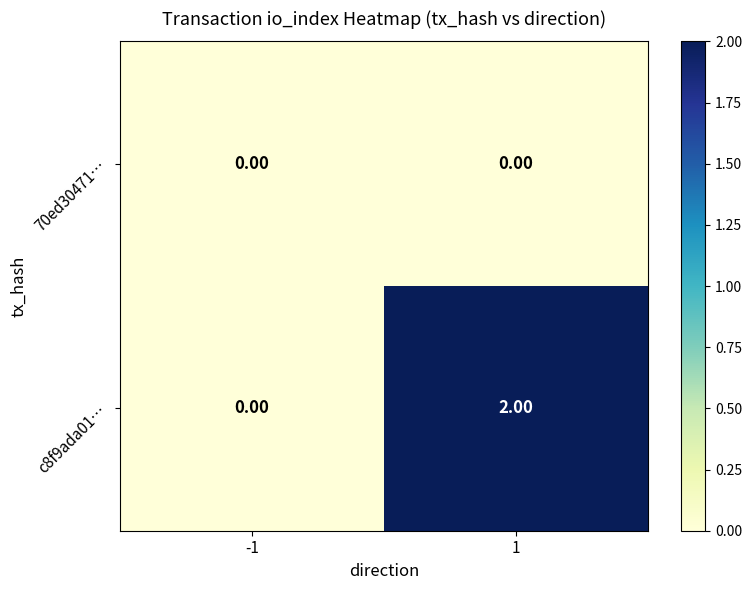

Which series changed the most between -1 and 1?

c8f9ada01…